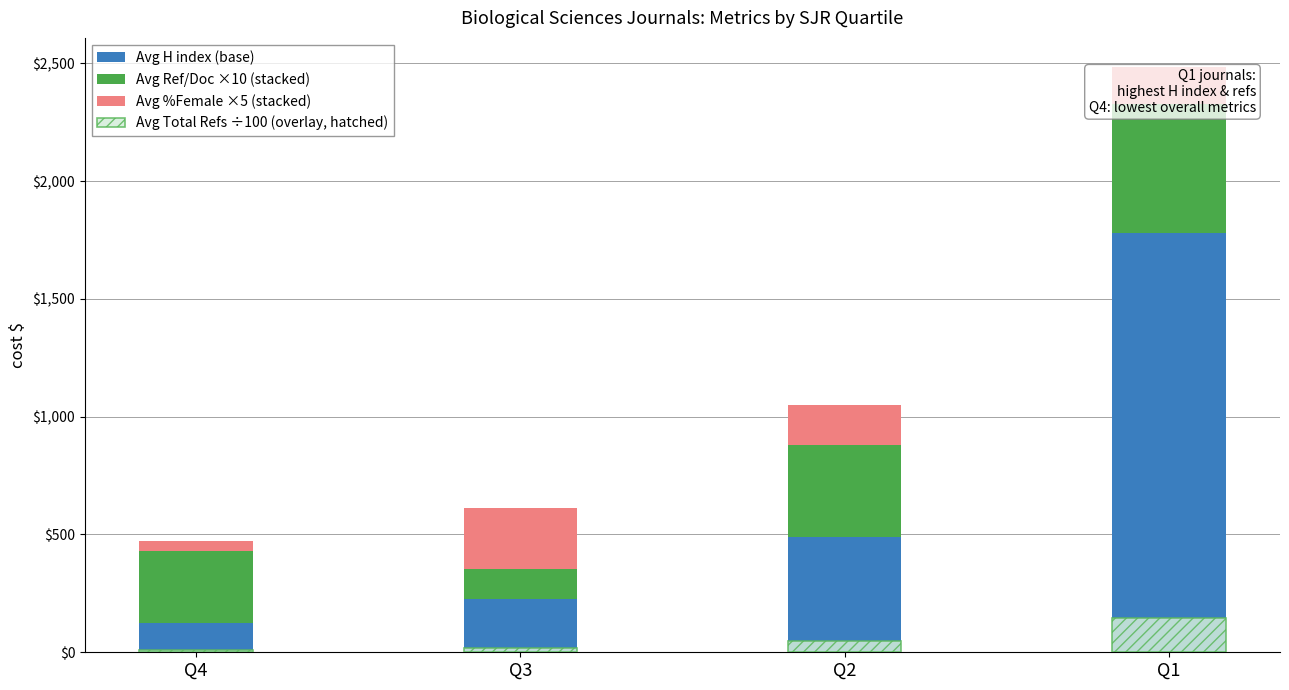

Between Q1 and Q4, which is larger?

Q1